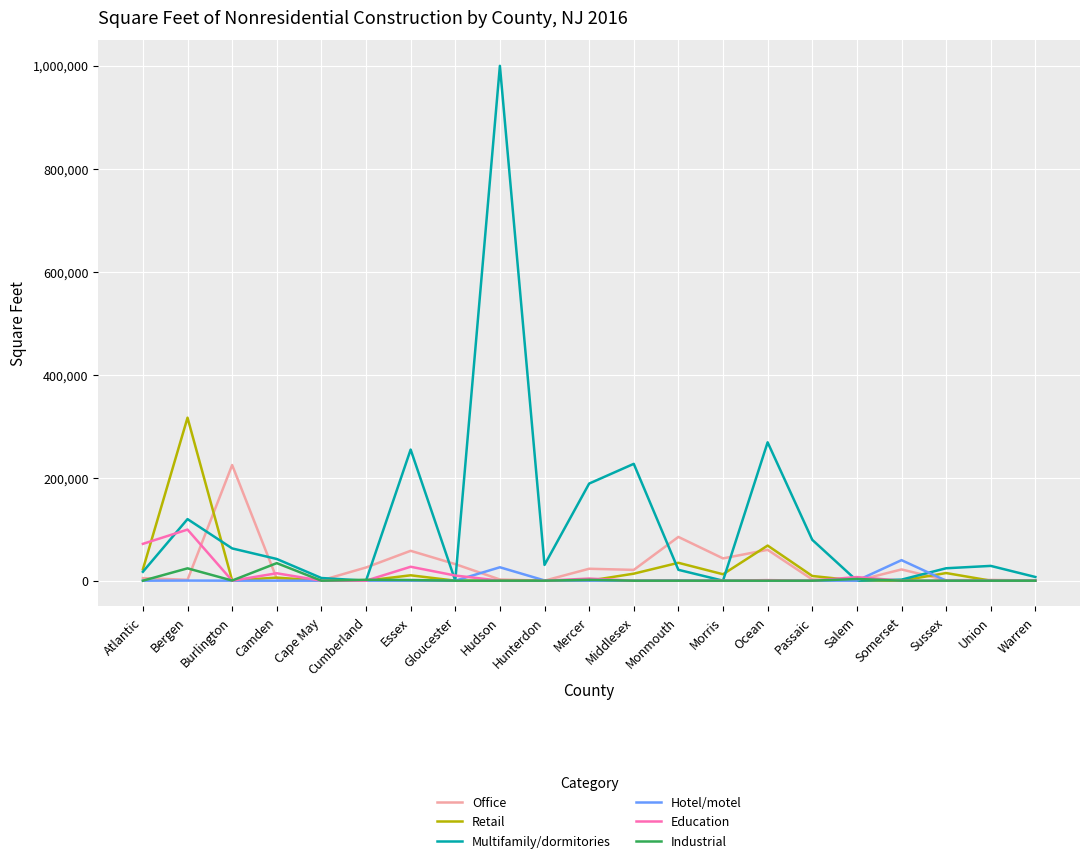

Which series has the widest spread of values?

Multifamily/dormitories